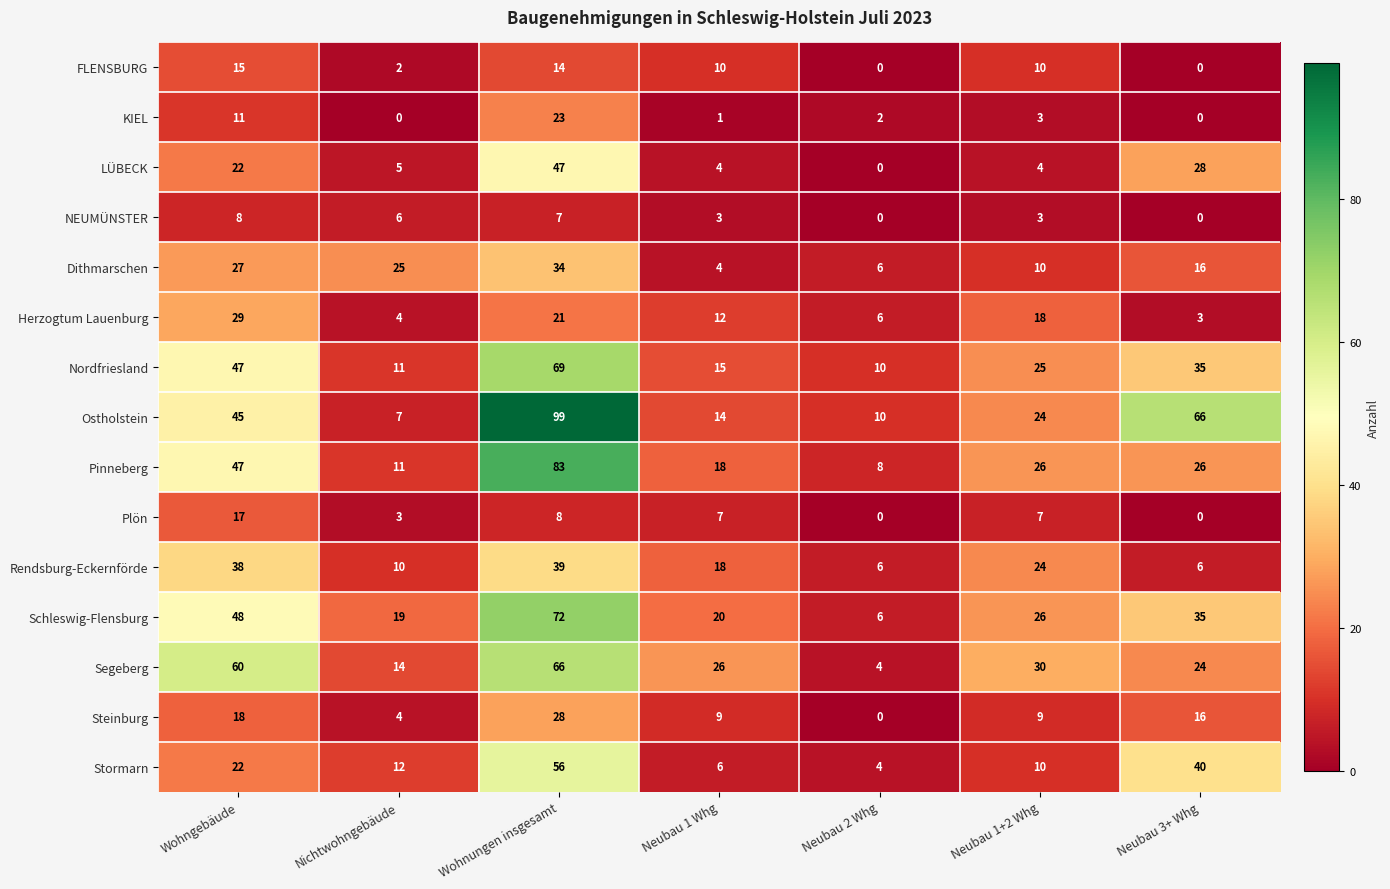

Which series has the largest total across all categories?

Ostholstein